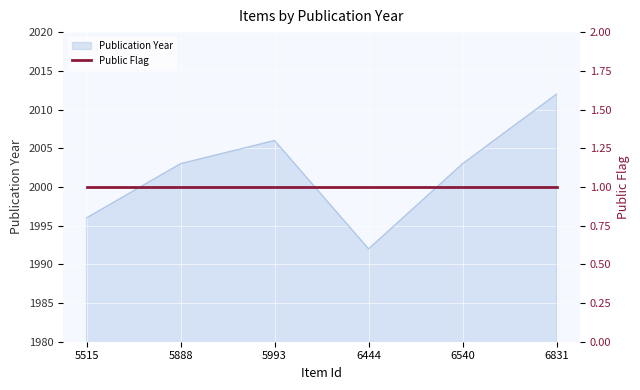

The value at 6444 is 1992. True or false?

True